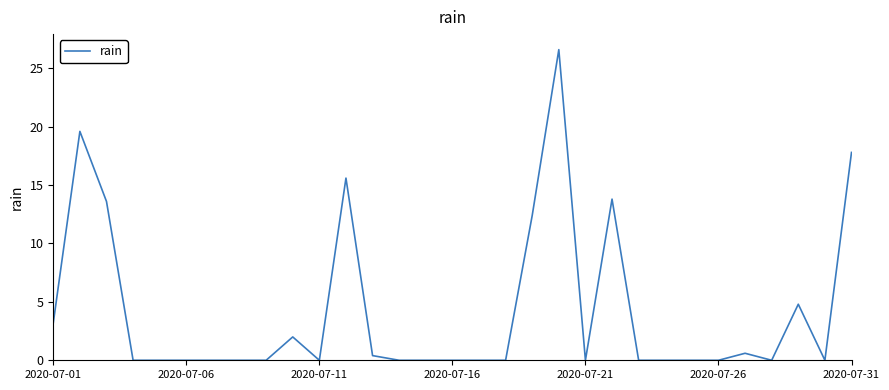

Reading left to right, what are all the values shown in this chart?

3.2	19.6	13.6	0.0	0.0	0.0	0.0	0.0	0.0	2.0	0.0	15.6	0.4	0.0	0.0	0.0	0.0	0.0	12.4	26.6	0.0	13.8	0.0	0.0	0.0	0.0	0.6	0.0	4.8	0.0	17.8